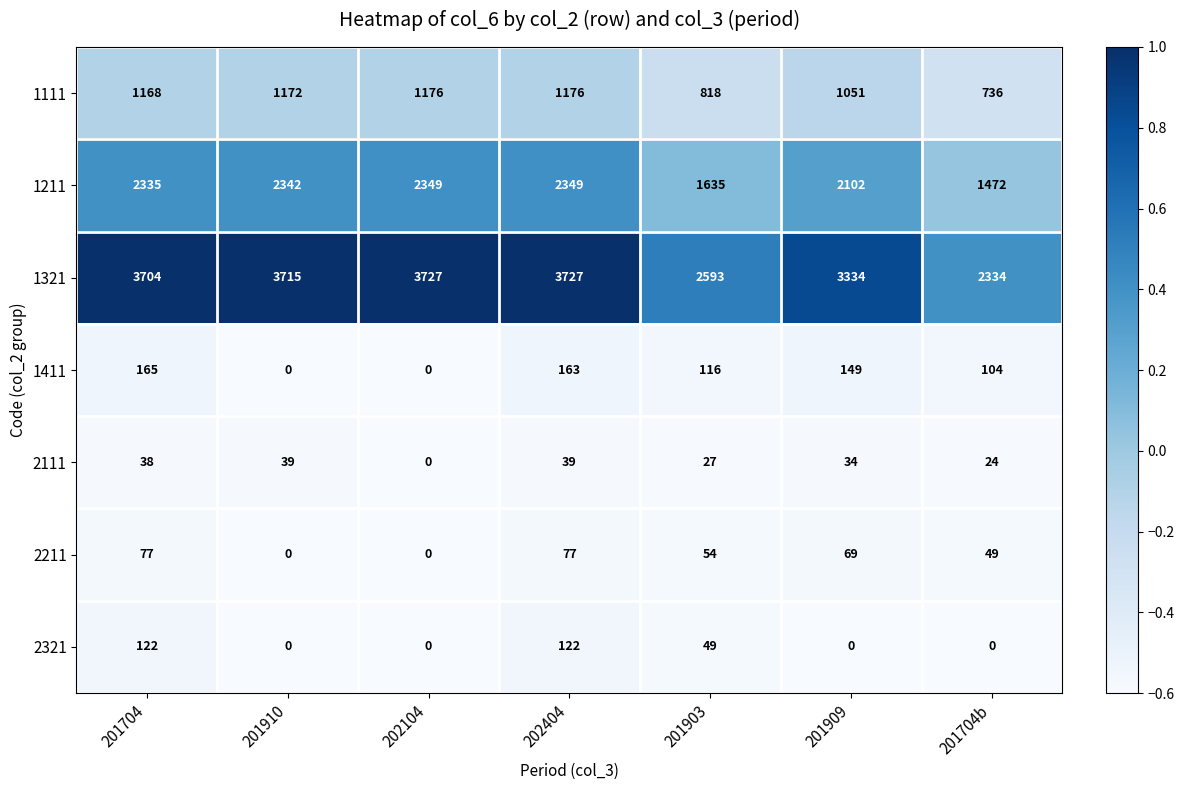

What is the difference between the 2211 values at 201704b and 202404?

28